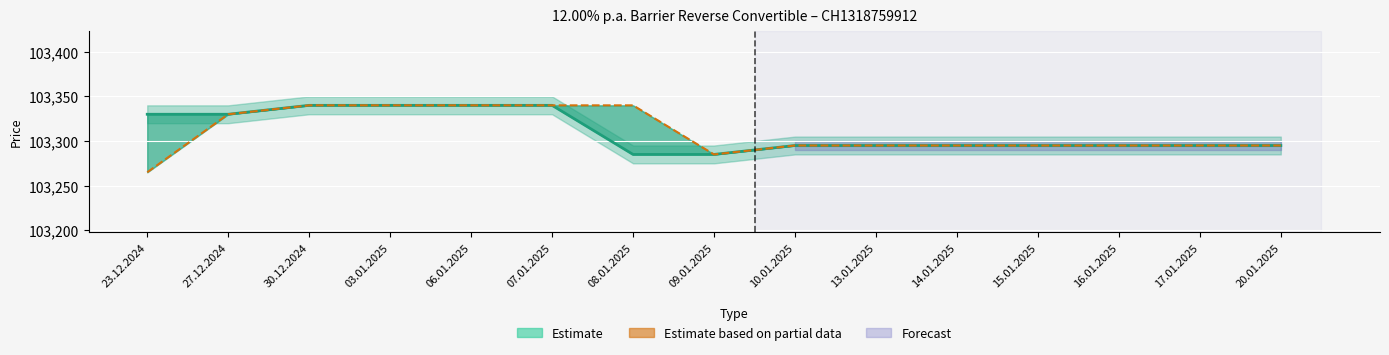

What is the highest value of the Open (Partial) series?

103340